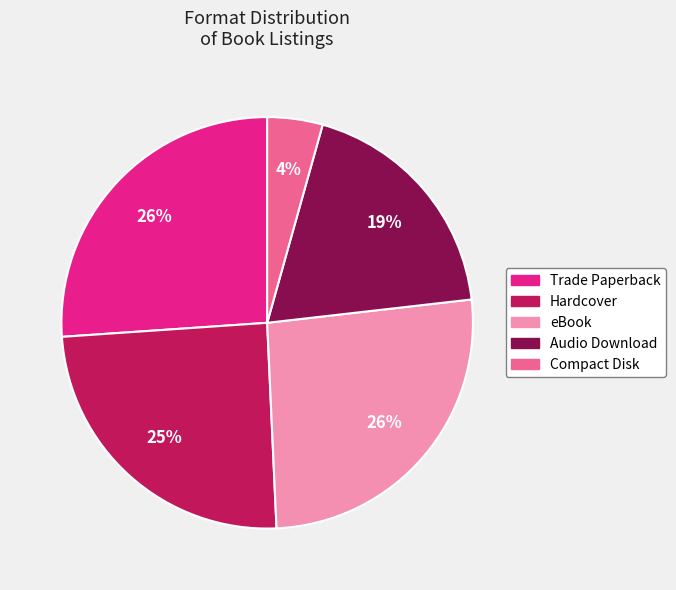

Is the sum of Compact Disk and Audio Download greater than half?

No